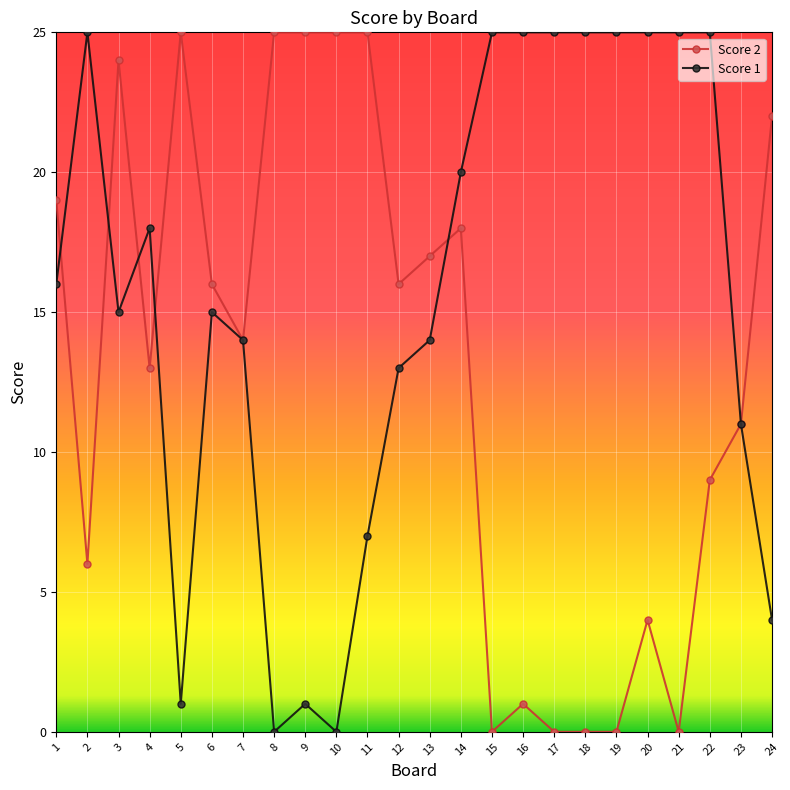

Between 5 and 23, which series saw the biggest shift?

Score 2